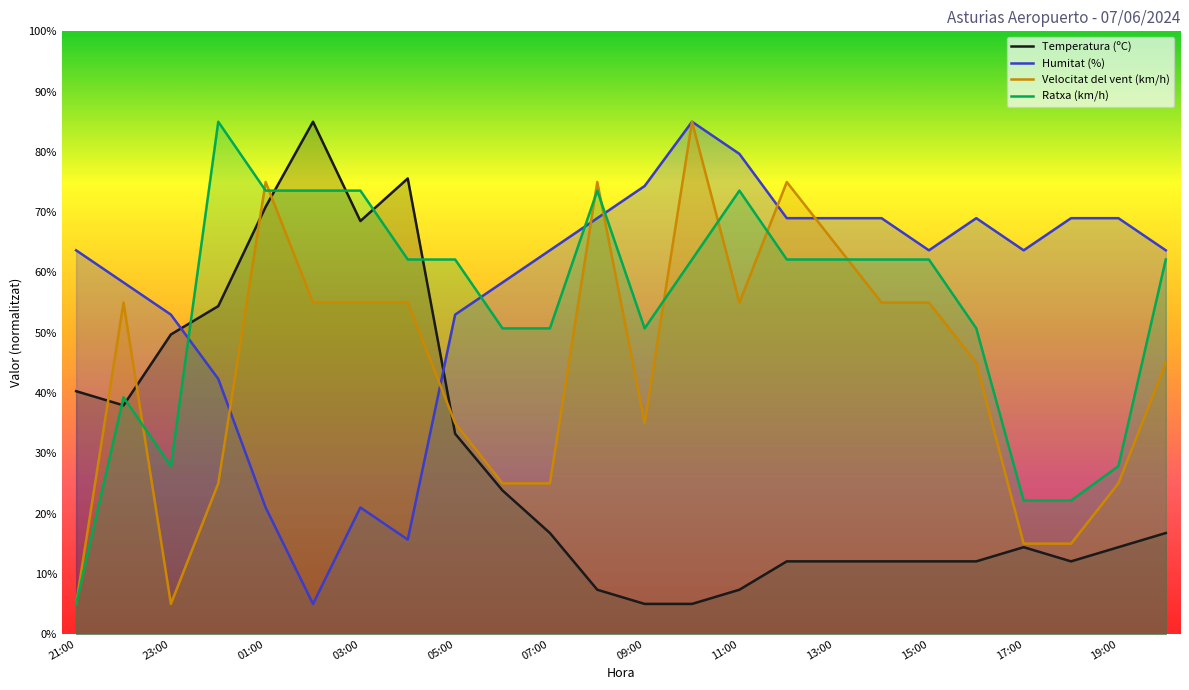

Between which two adjacent categories do Humitat (%) and Ratxa (km/h) first intersect?

23:00 and 00:00